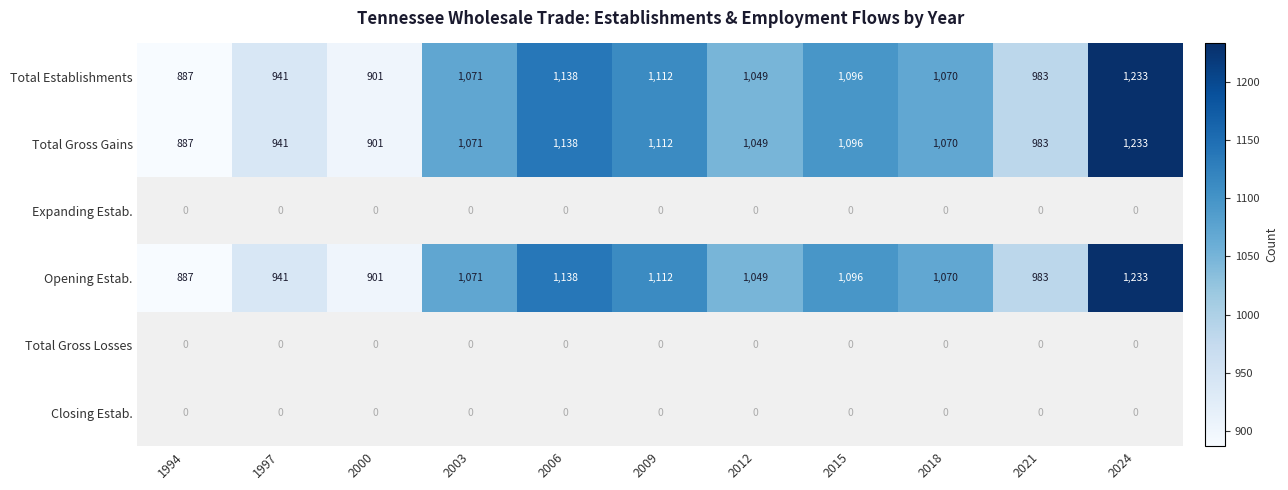

Which category has the lowest value across all series?

1994